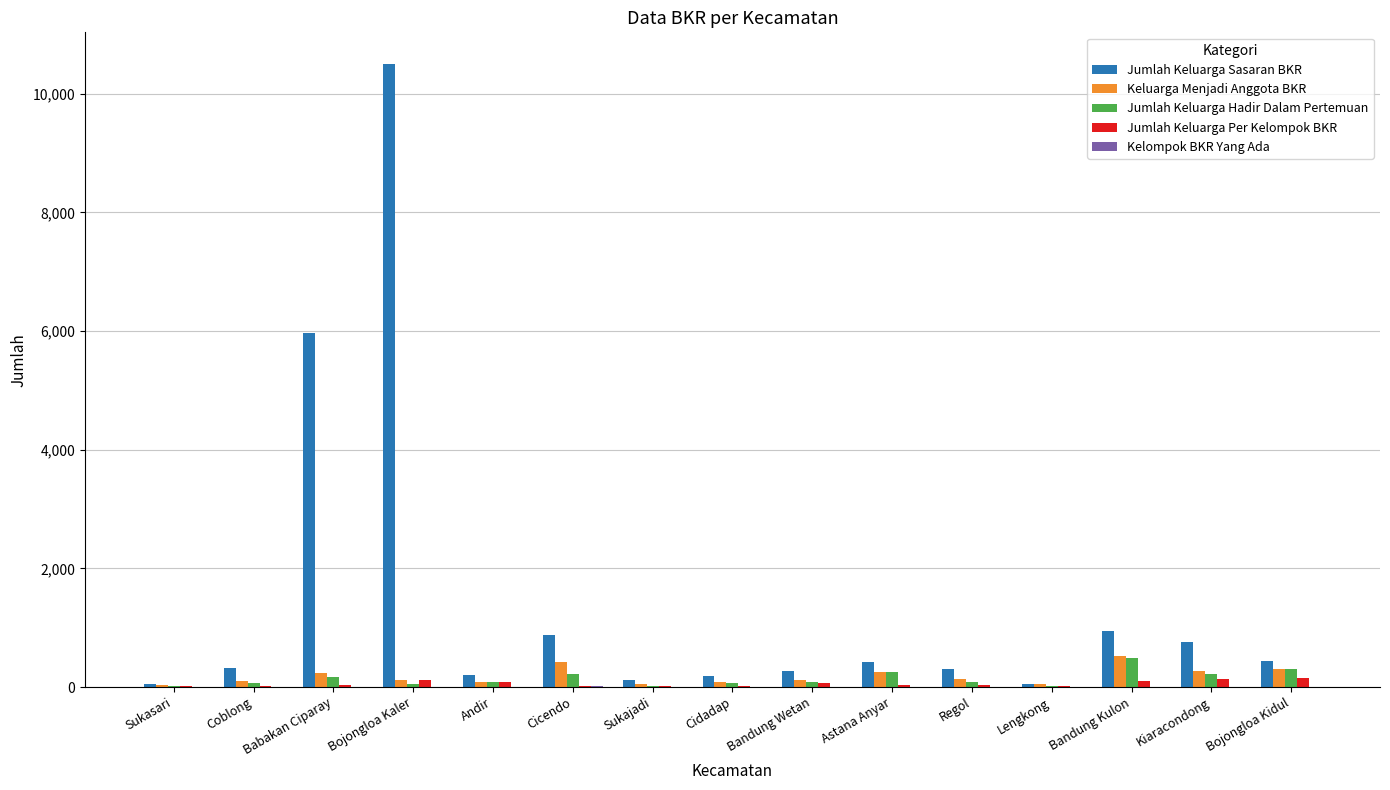

Which category has the highest value in the Jumlah Keluarga Sasaran BKR series?

Bojongloa Kaler